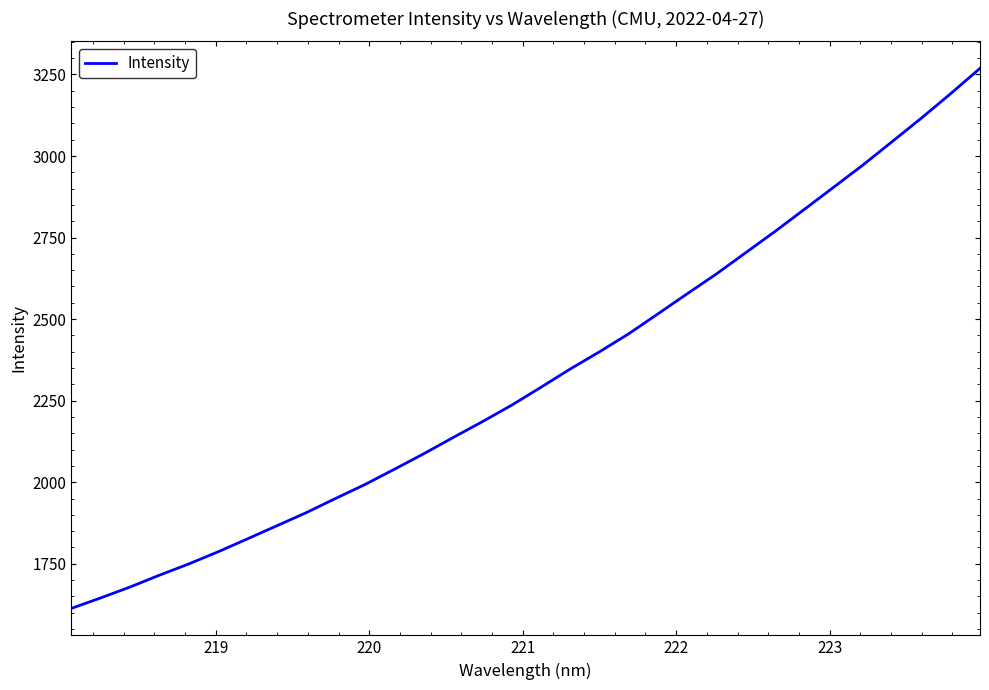

How many lines are shown in the chart?

1